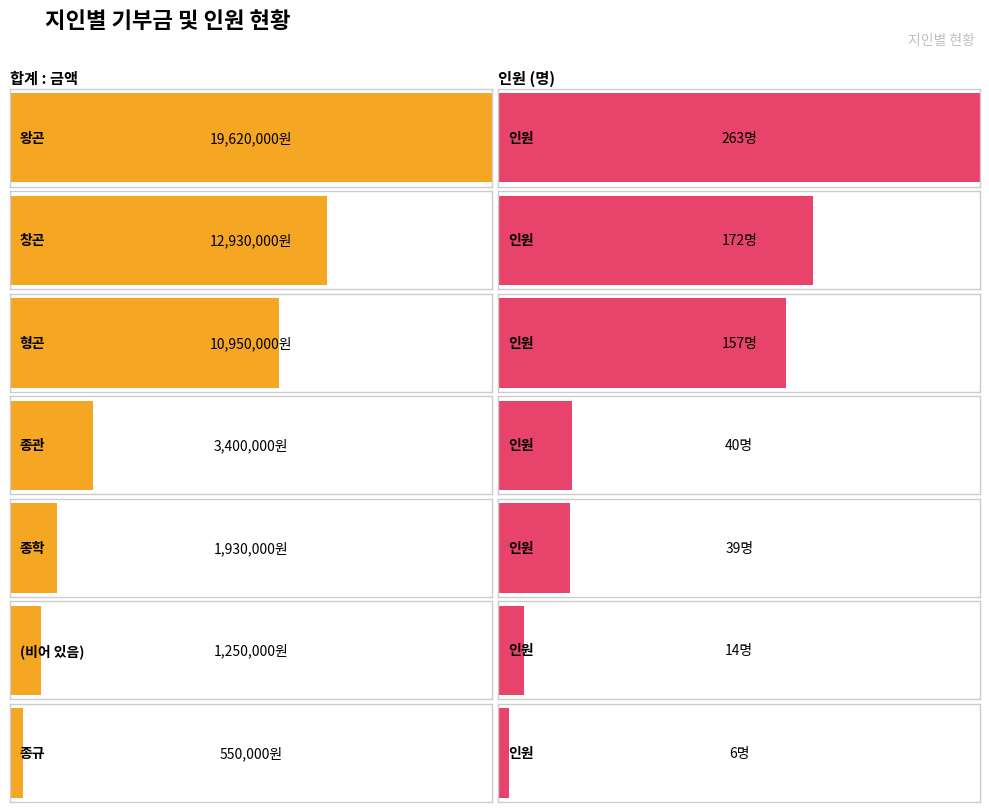

Reading left to right, what are all the values shown in this chart?

합계 : 금액: 왕곤=19620000	창곤=12930000	형곤=10950000	종관=3400000	종학=1930000	(비어 있음)=1250000	종규=550000
인원 (명): 왕곤=263	창곤=172	형곤=157	종관=40	종학=39	(비어 있음)=14	종규=6